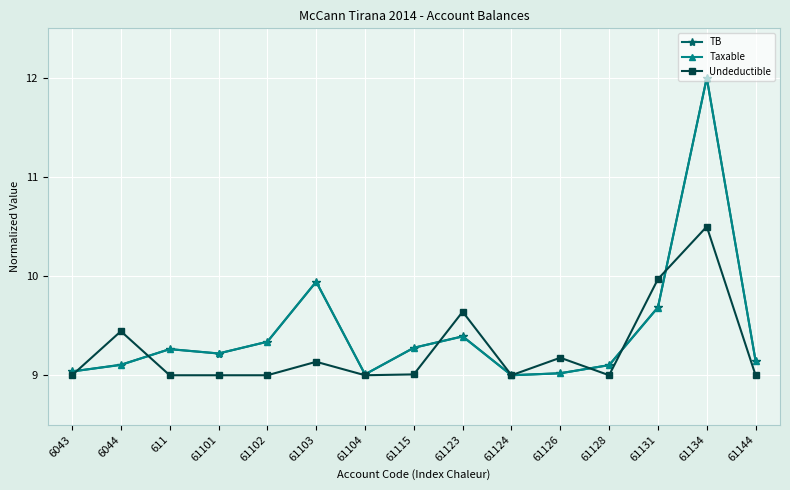

What is the minimum value for Undeductible?

9.0